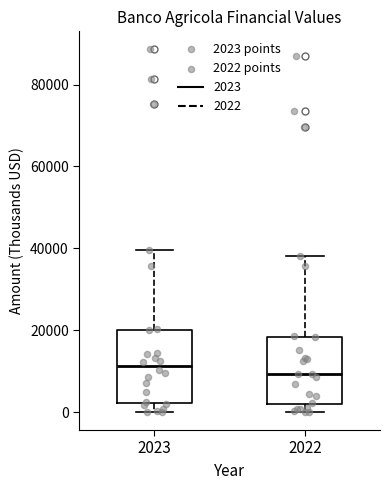

Where is the upper edge of the box at x = 2023 on the y-axis? The values are not printed on the chart, so give them approximately, as read against the axis.

20000